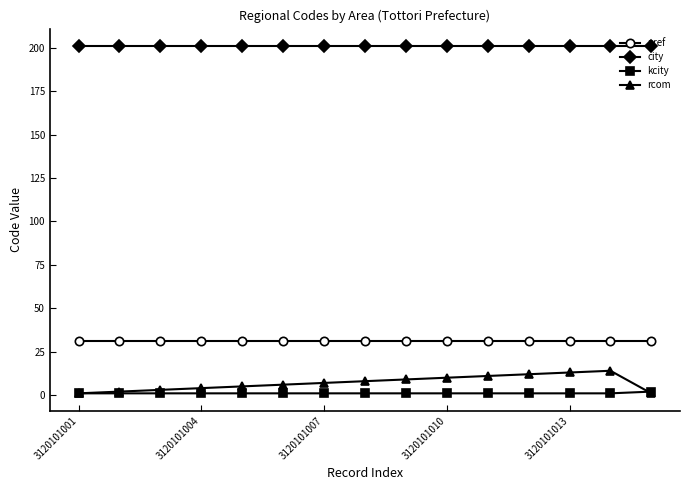

How many lines are shown in the chart?

4